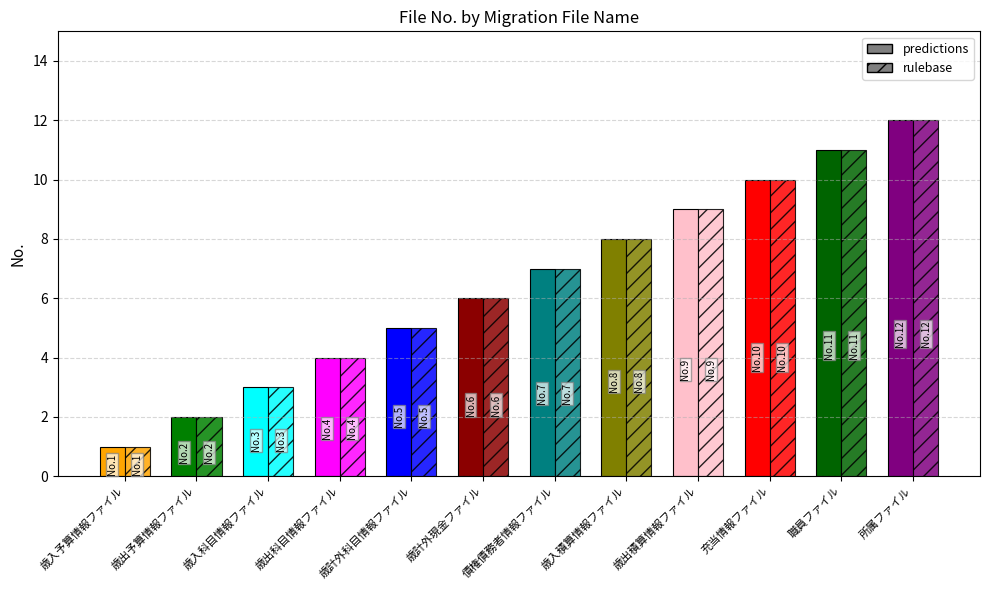

Reading left to right, extract all data points from this chart.

predictions: 1	2	3	4	5	6	7	8	9	10	11	12
rulebase: 1	2	3	4	5	6	7	8	9	10	11	12